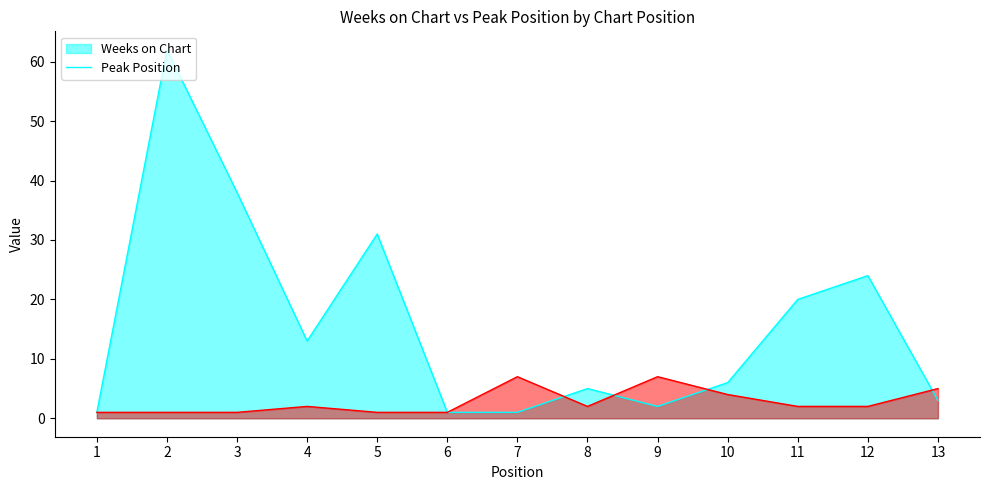

Is the value of Peak Position at 5 greater than the value of Weeks on Chart at 6?

No